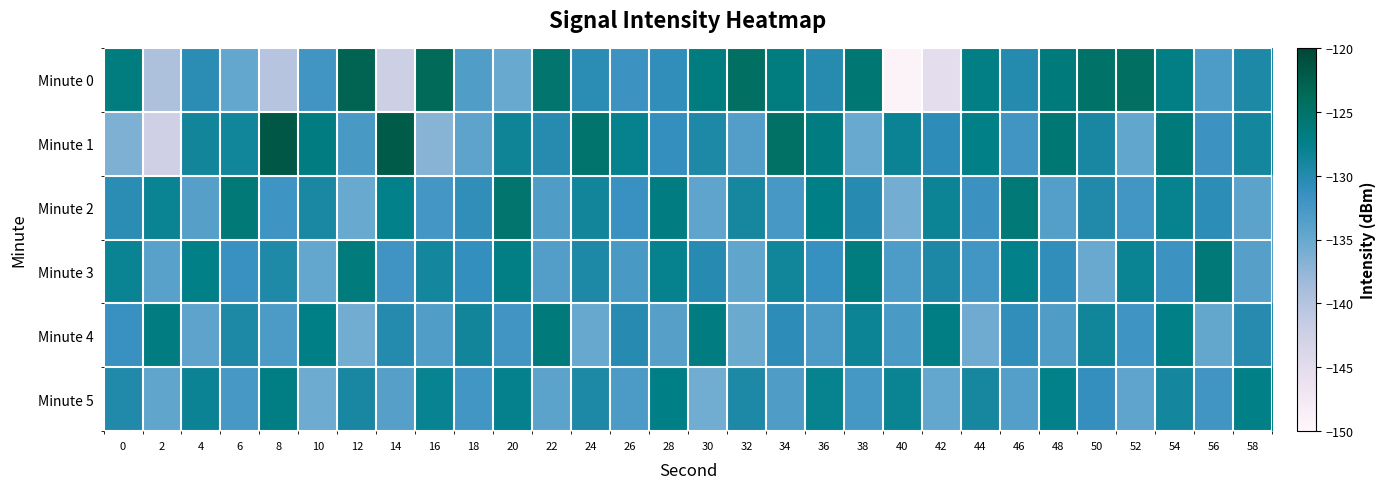

Rank the series at 2 from highest to lowest value.

Minute 4, Minute 2, Minute 3, Minute 5, Minute 0, Minute 1